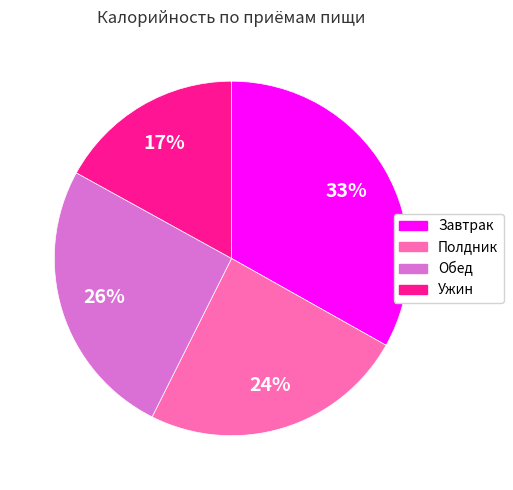

Is there any slice that represents more than half of the pie?

No